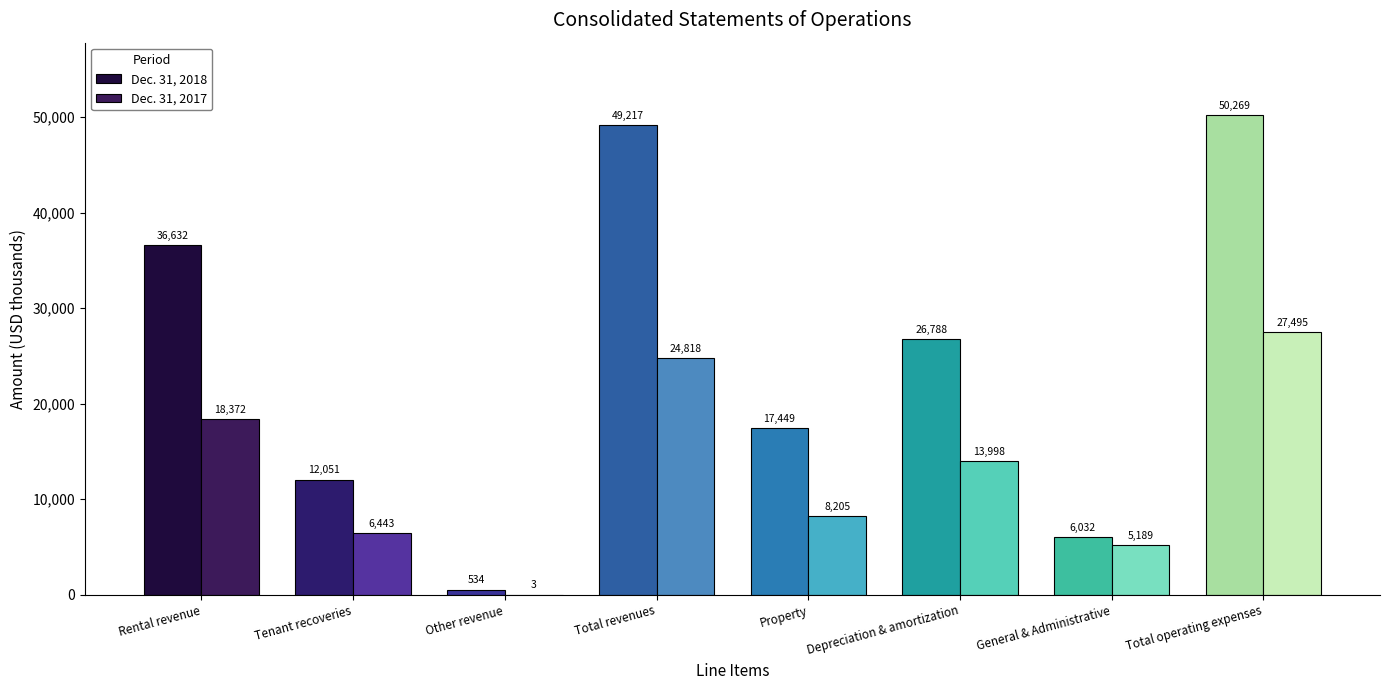

Which series changed the most between Rental revenue and General & Administrative?

Dec. 31, 2018